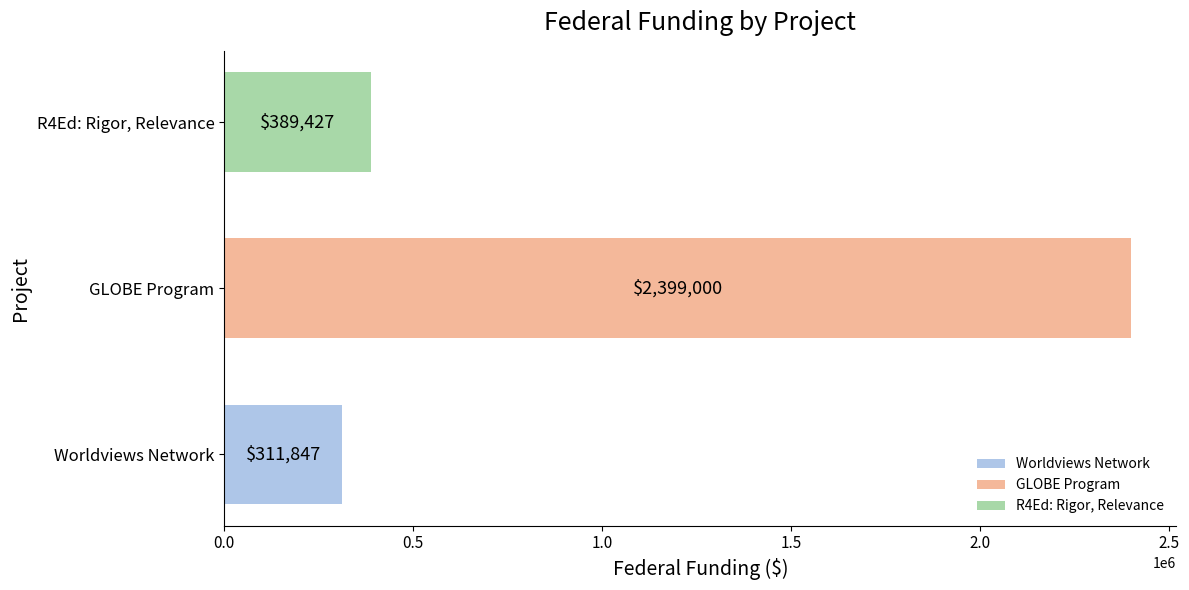

What is the difference between the highest and lowest values at GLOBE Program?

2087153